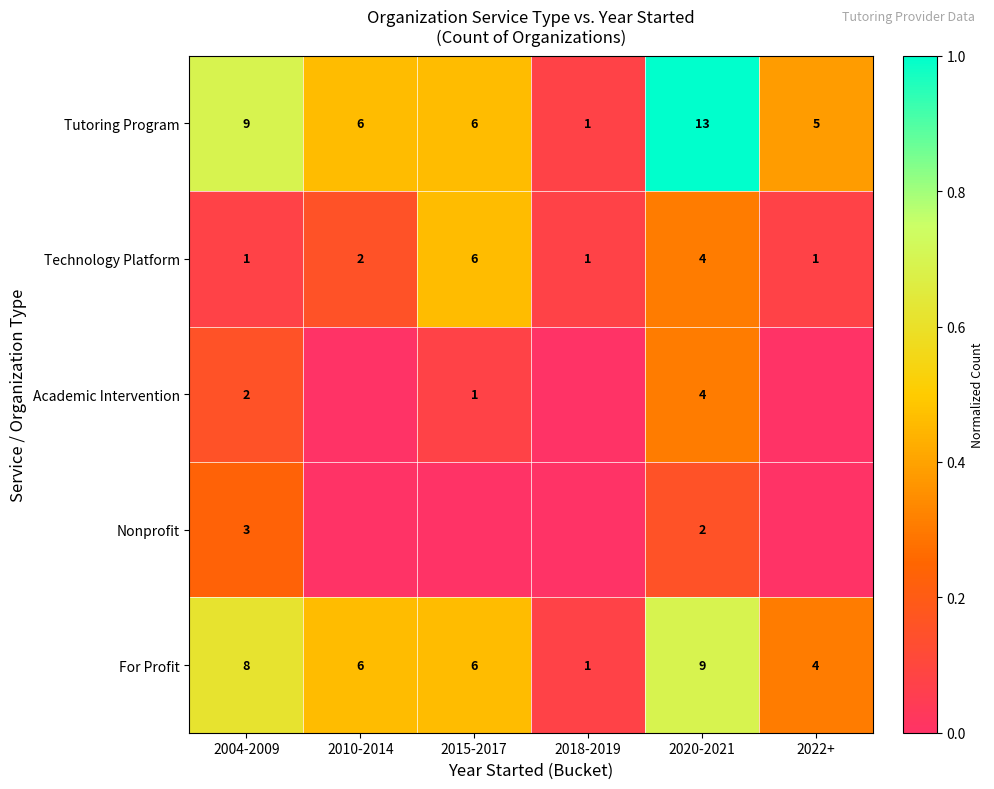

What is the total value across all series at 2004-2009?

23